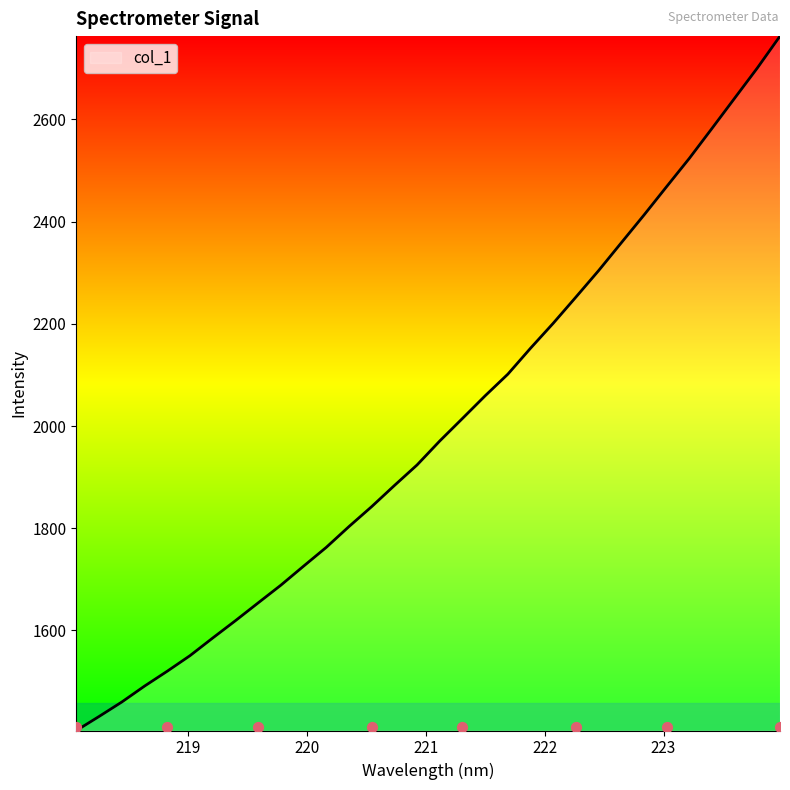

Between 219.7801 and 222.0721, which is larger?

222.0721